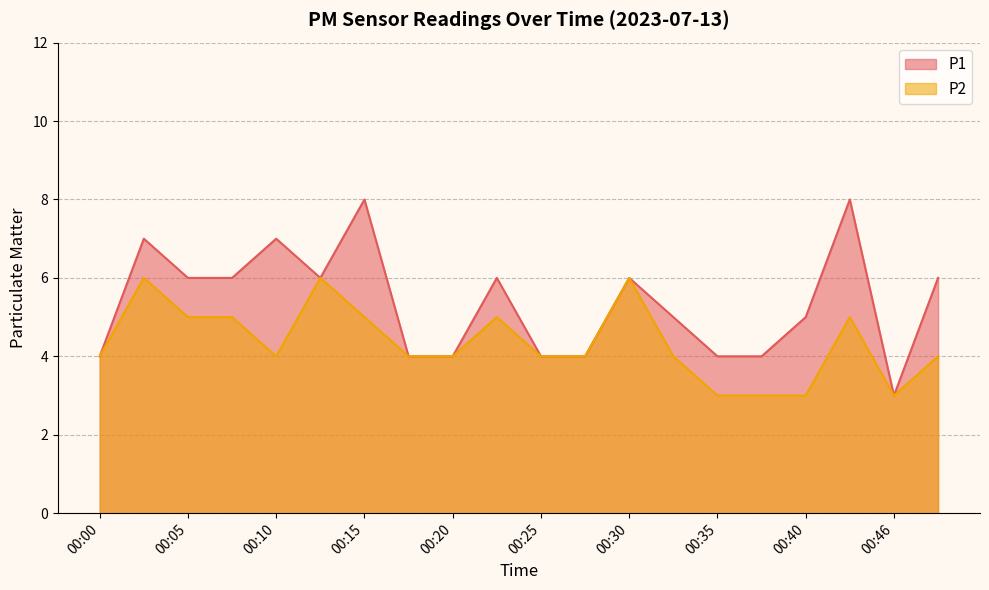

Reading left to right, what are all the values shown in this chart?

P1: 4	7	6	6	7	6	8	4	4	6	4	4	6	5	4	4	5	8	3	6
P2: 4	6	5	5	4	6	5	4	4	5	4	4	6	4	3	3	3	5	3	4